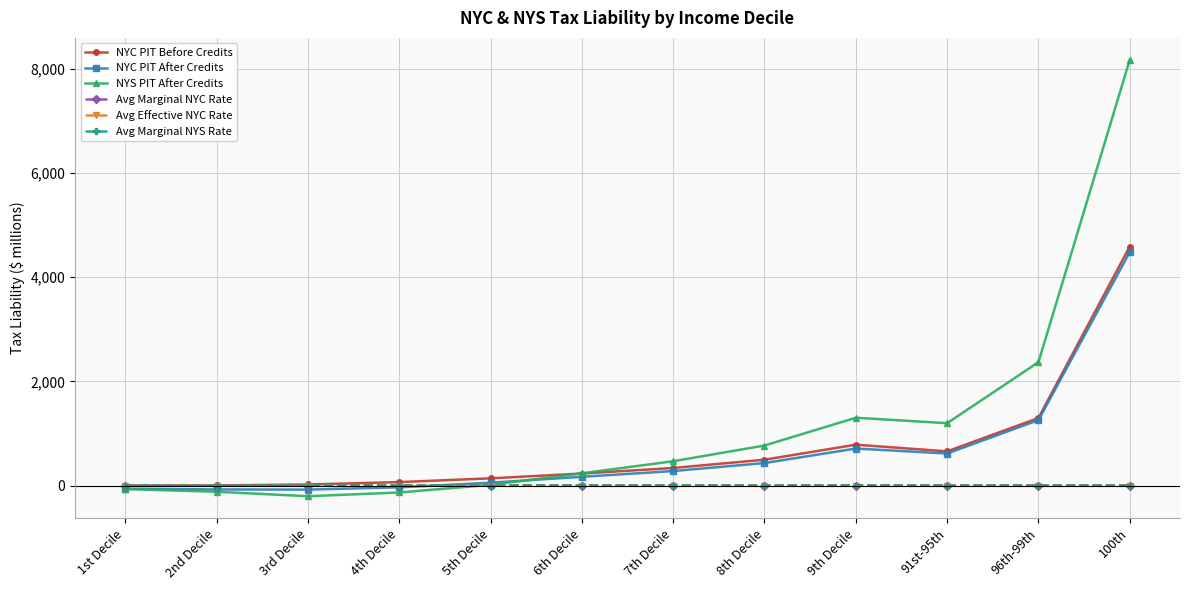

What is the maximum value for NYS PIT After Credits?

8170.8